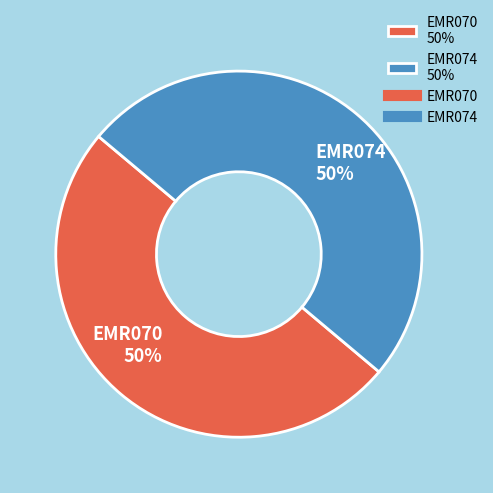

To the nearest percent, what is the combined percentage of EMR070 and EMR074?

100%